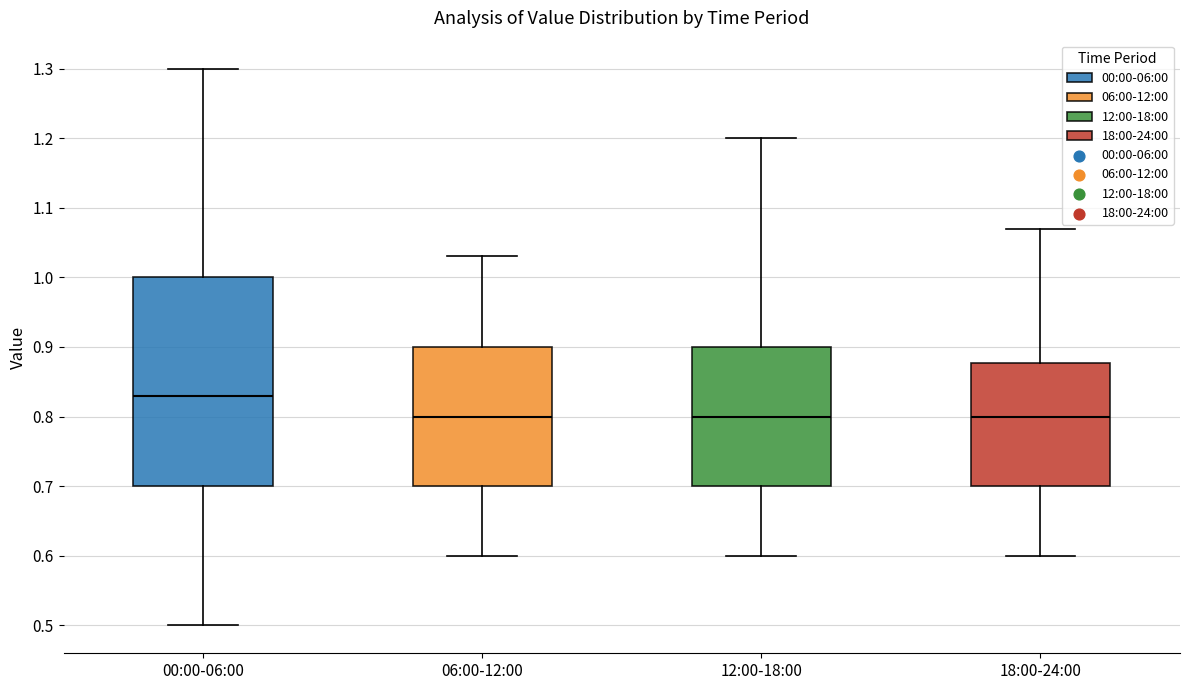

Reading left to right, transcribe this box plot: for each box, give where its median line is, the range the box spans, and where its two whiskers end, as read against the y-axis. The values are not printed on the chart, so give them approximately, as read against the axis.

00:00-06:00: median 0.83, box 0.70 to 1.00, whiskers 0.50 to 1.30
06:00-12:00: median 0.80, box 0.70 to 0.90, whiskers 0.60 to 1.03
12:00-18:00: median 0.80, box 0.70 to 0.90, whiskers 0.60 to 1.20
18:00-24:00: median 0.80, box 0.70 to 0.88, whiskers 0.60 to 1.07